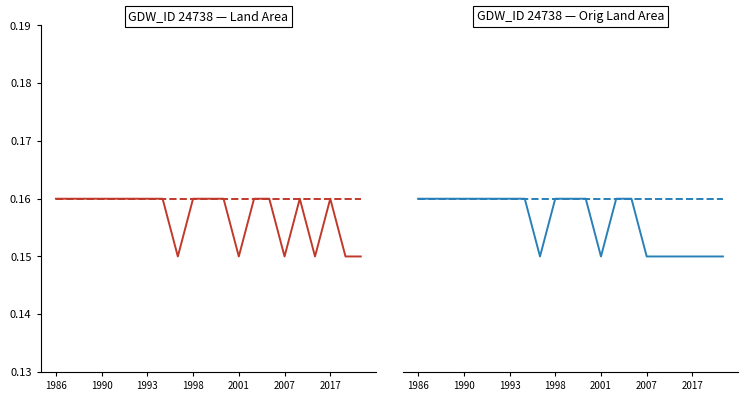

What is the sum of all mweArea values?

3.4